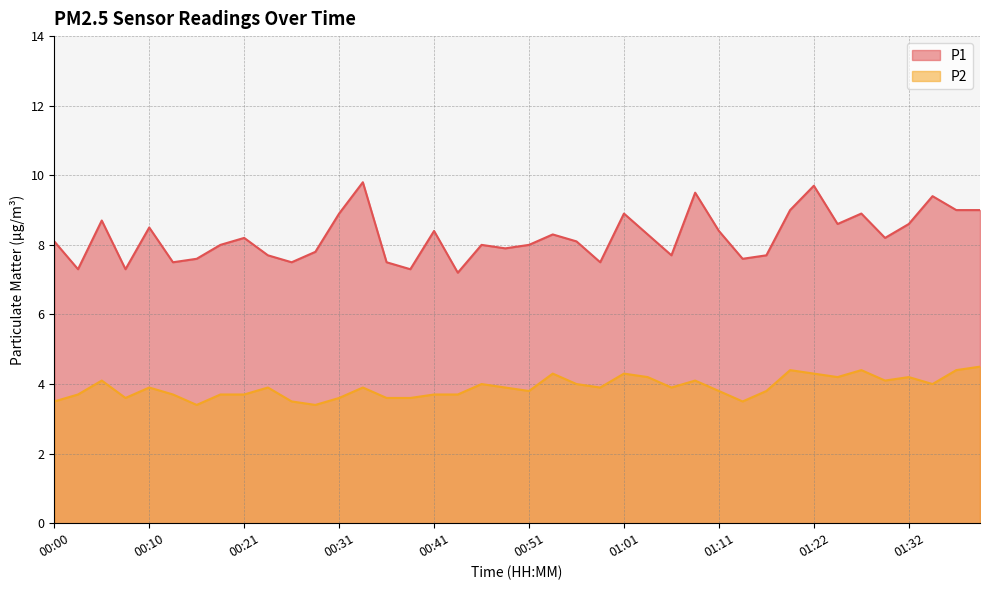

Which has a higher value, 00:41 or 00:03?

00:41